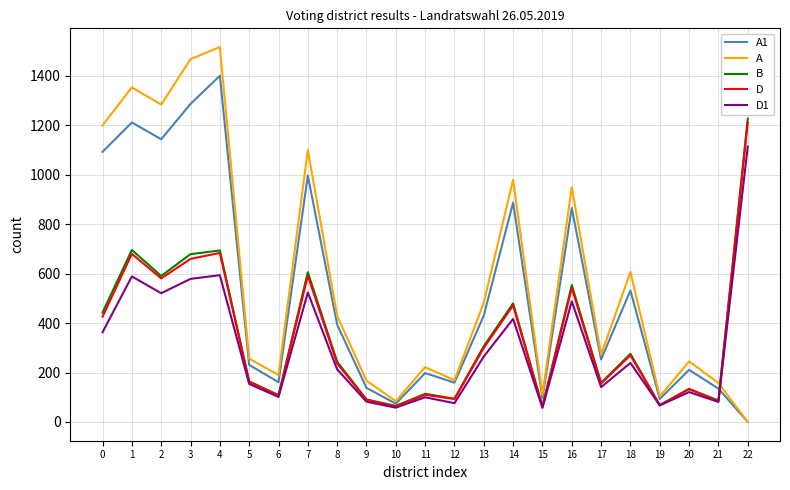

Is it true that A equals 190 at 6?

True